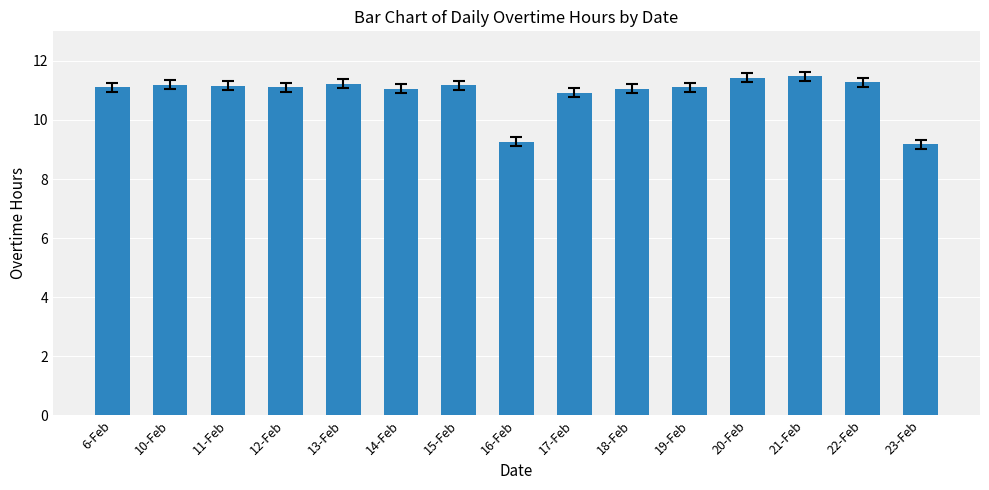

What is the value of the 10th bar from the left?

11.1